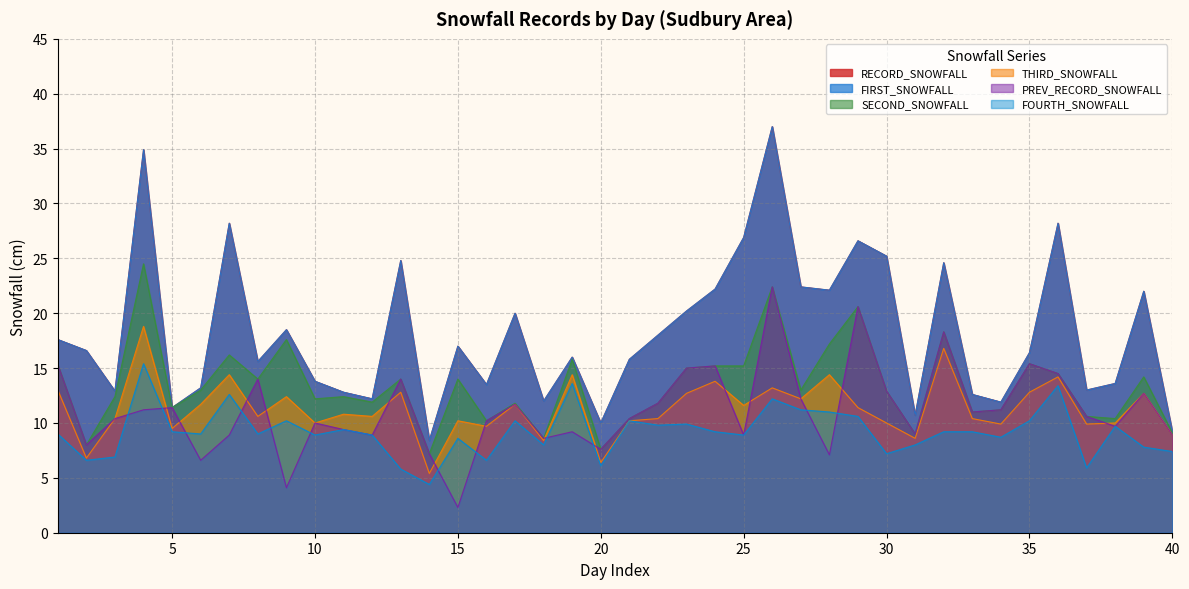

Which series changed the most between 10 and 25?

RECORD_SNOWFALL